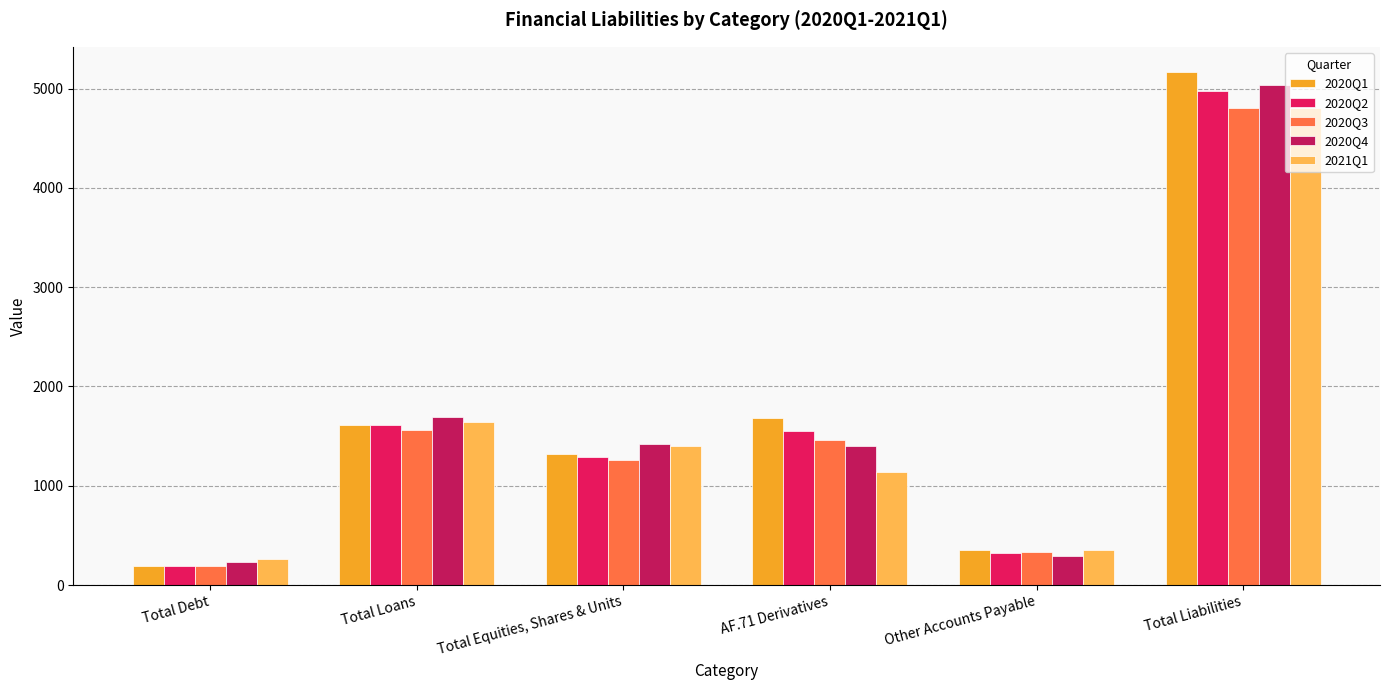

How many data points does each series have?

6